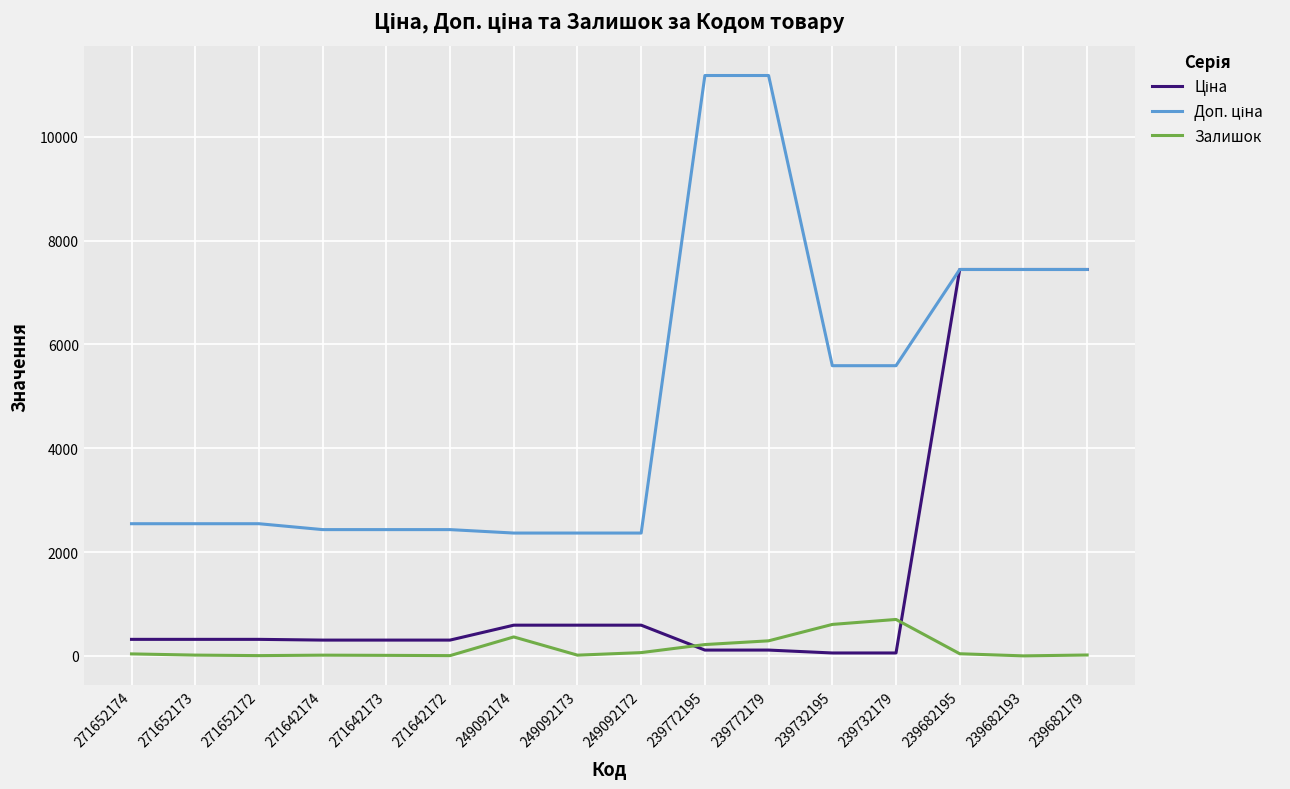

What is the greatest value displayed?

11182.0